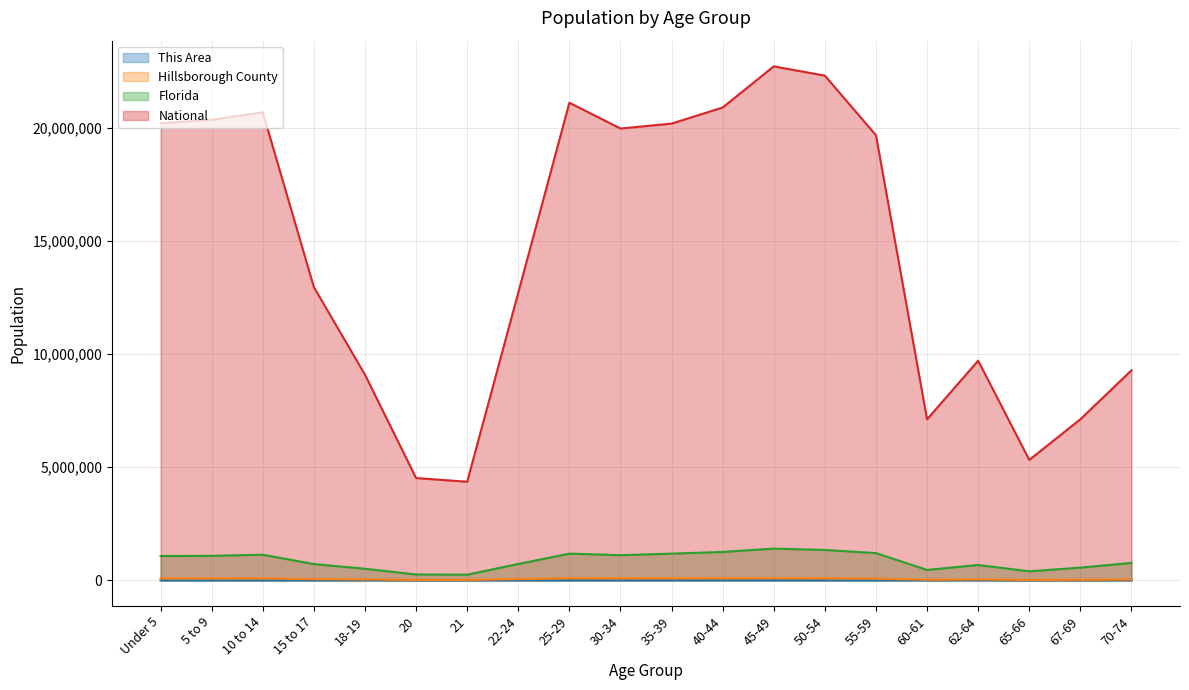

Is the value of National at 21 greater than the value of Florida at 60-61?

Yes